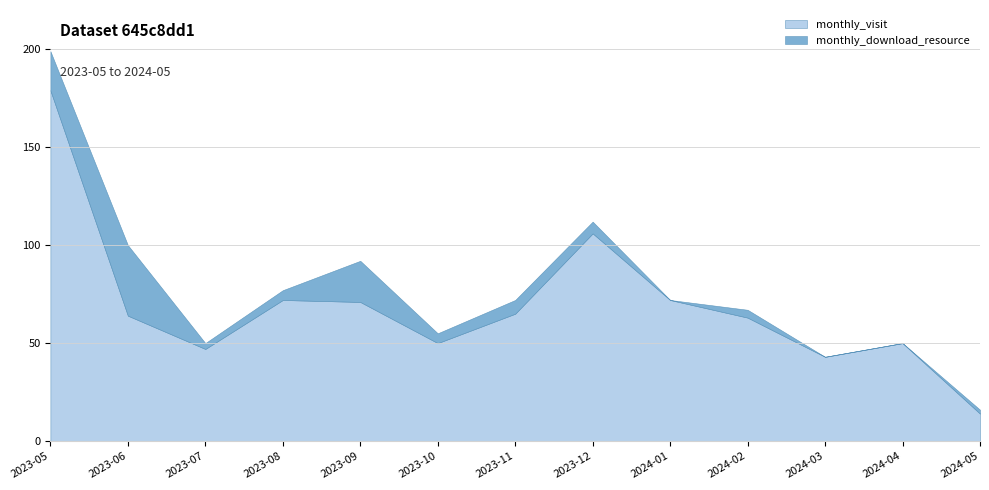

What is the difference between the maximum and minimum values in the monthly_visit series?

165